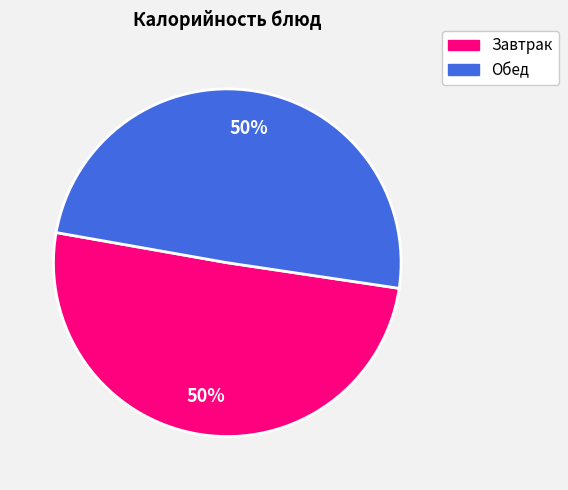

To the nearest percent, what is the average slice percentage?

50%